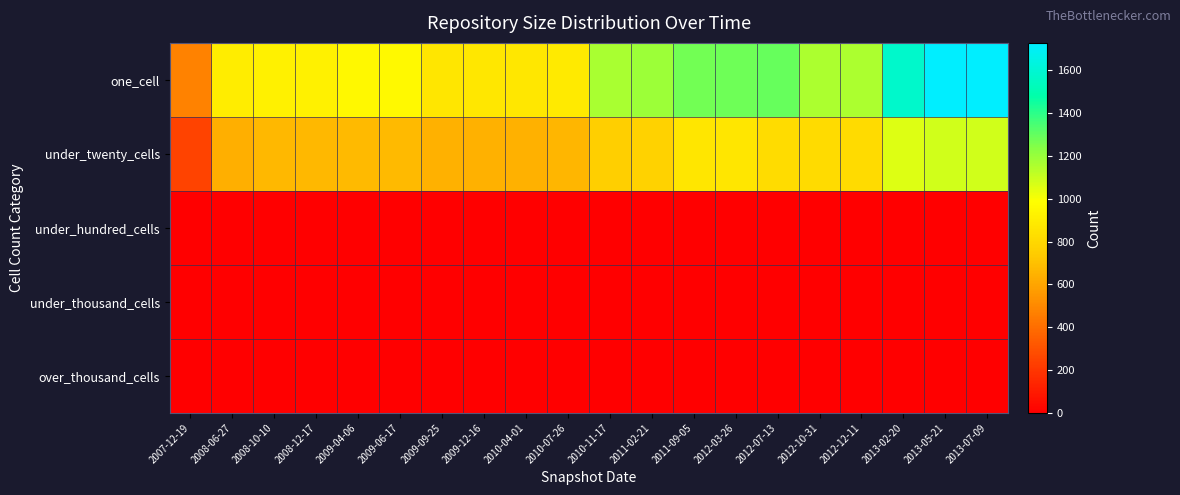

At how many categories does at least one series exceed 1158?

10